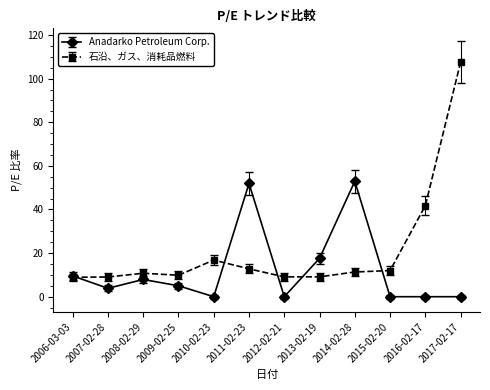

The 石沿、ガス、消耗品燃料 series shows 16.8 at 2010-02-23. True or false?

True